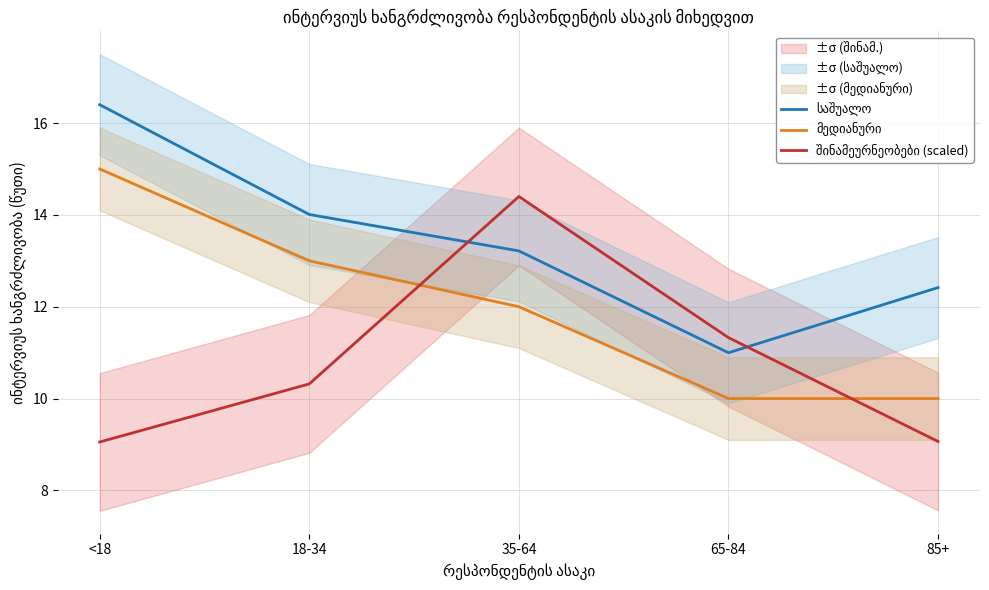

Does the chart have visible grid lines?

Yes